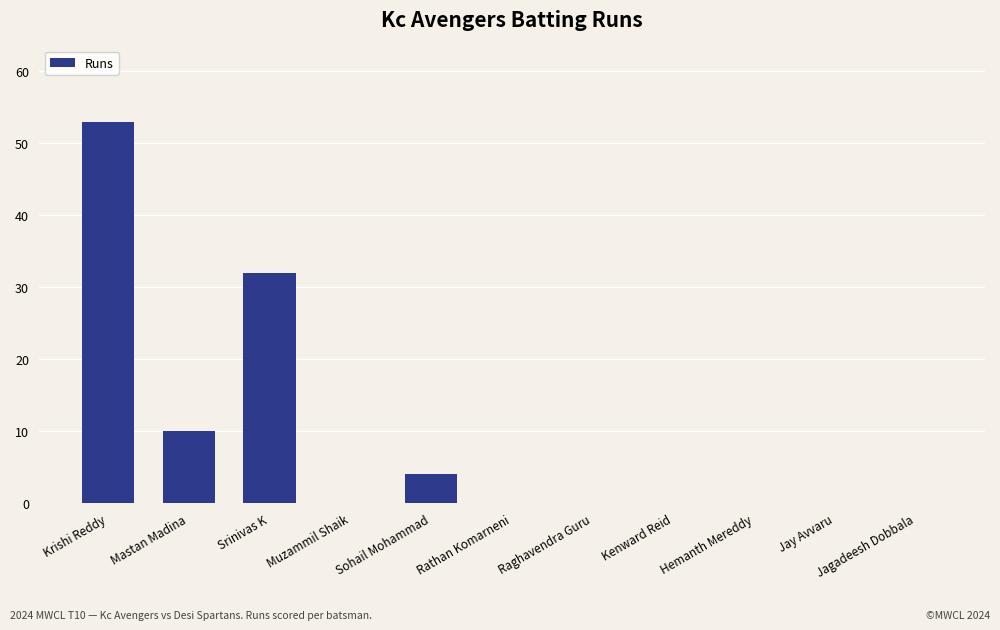

How many data points does each series have?

11